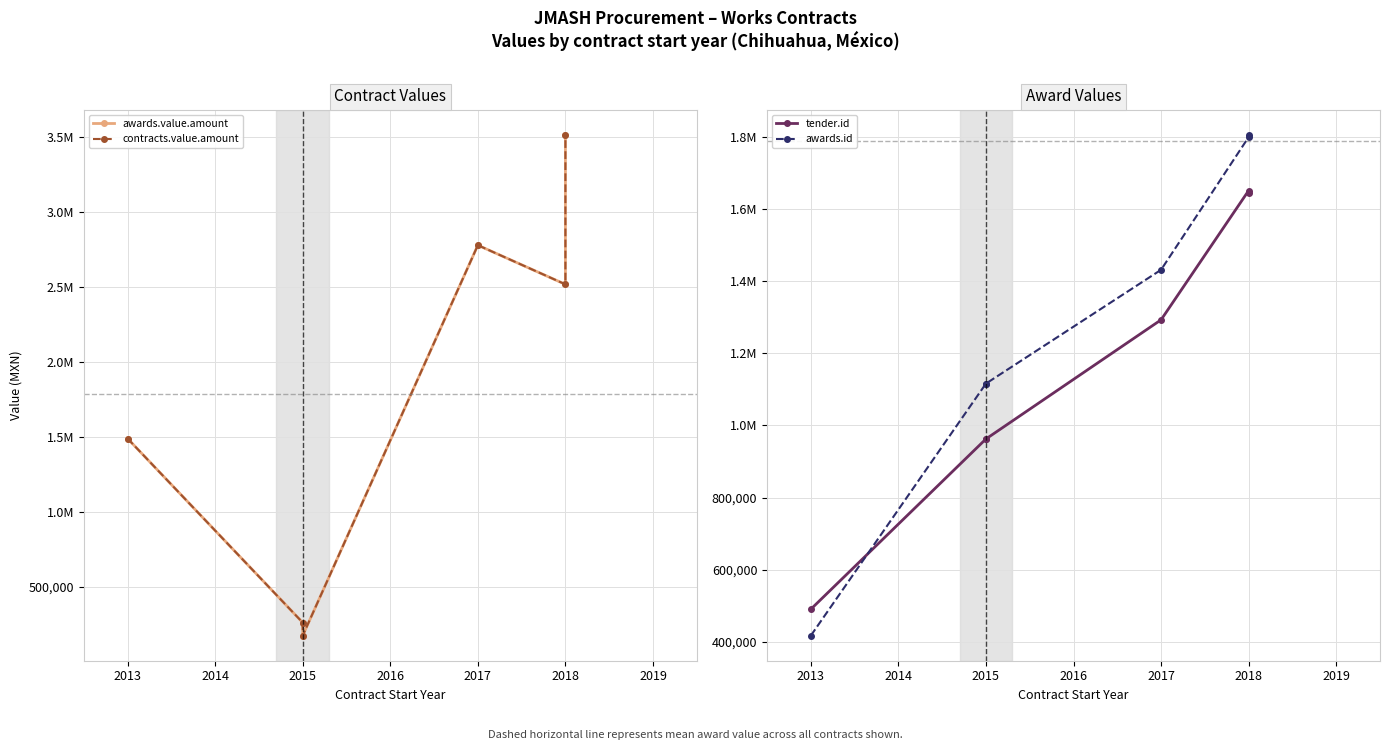

Which series ends up on top after the final intersection of awards.value.amount and awards.id?

awards.value.amount